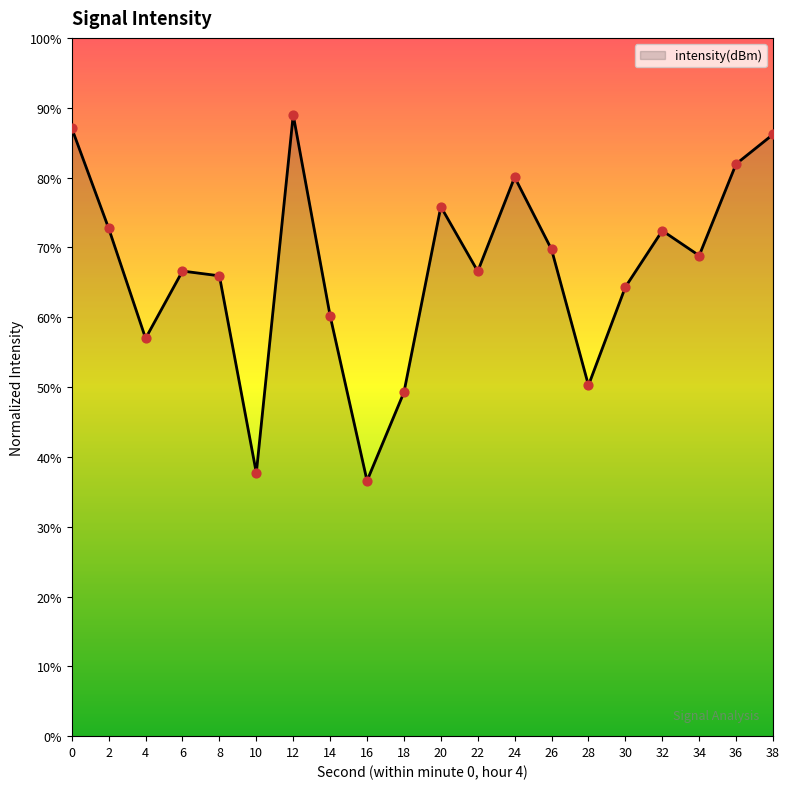

Between 2 and 38, which is larger?

38